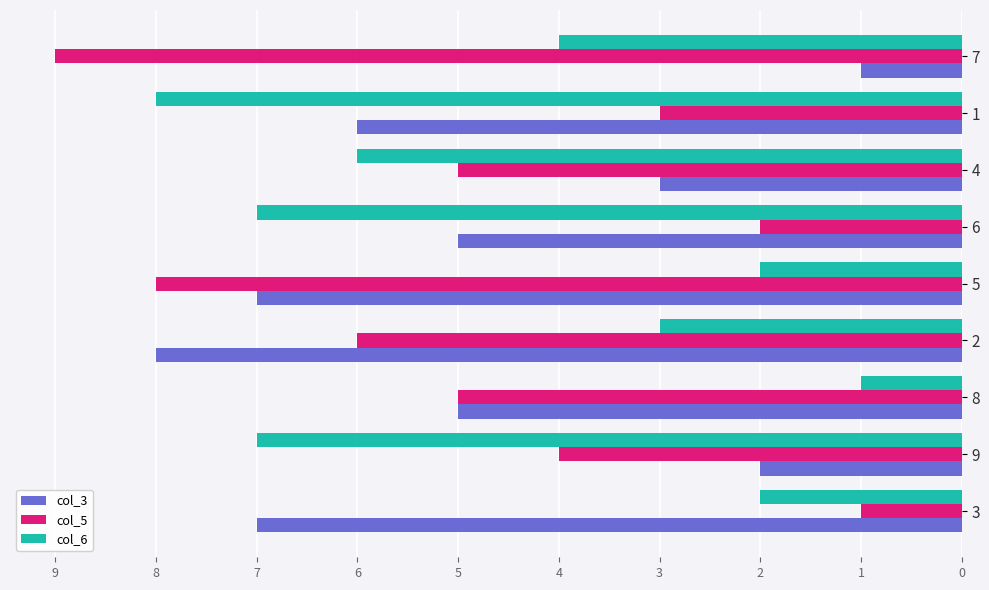

Rank the series at 9 from lowest to highest value.

col_3, col_5, col_6